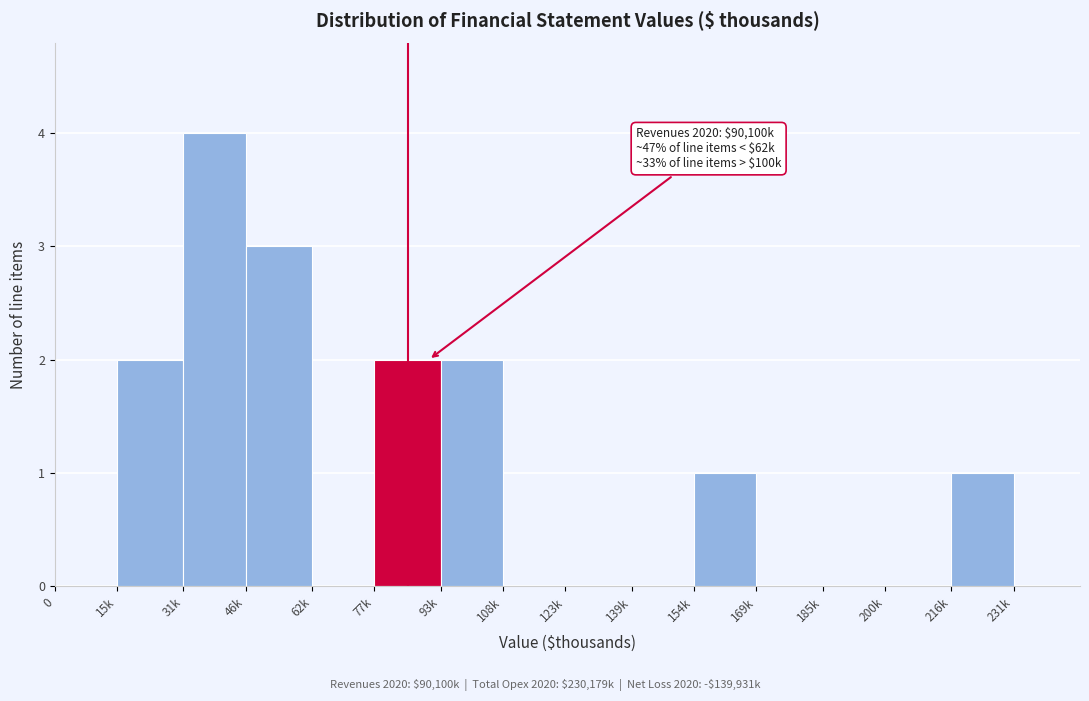

Reading right to left, what are all the values shown in this chart?

231k=0	216k=1	200k=0	185k=0	169k=0	154k=1	139k=0	123k=0	108k=0	93k=2	77k=2	62k=0	46k=3	31k=4	15k=2	0=0